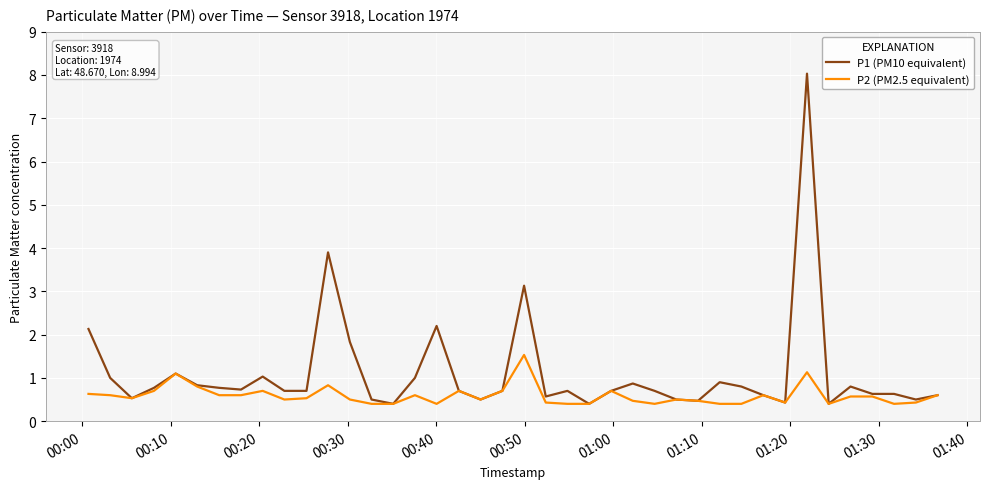

Rank the series by their average value, from highest to lowest.

P1 (PM10 equivalent), P2 (PM2.5 equivalent)